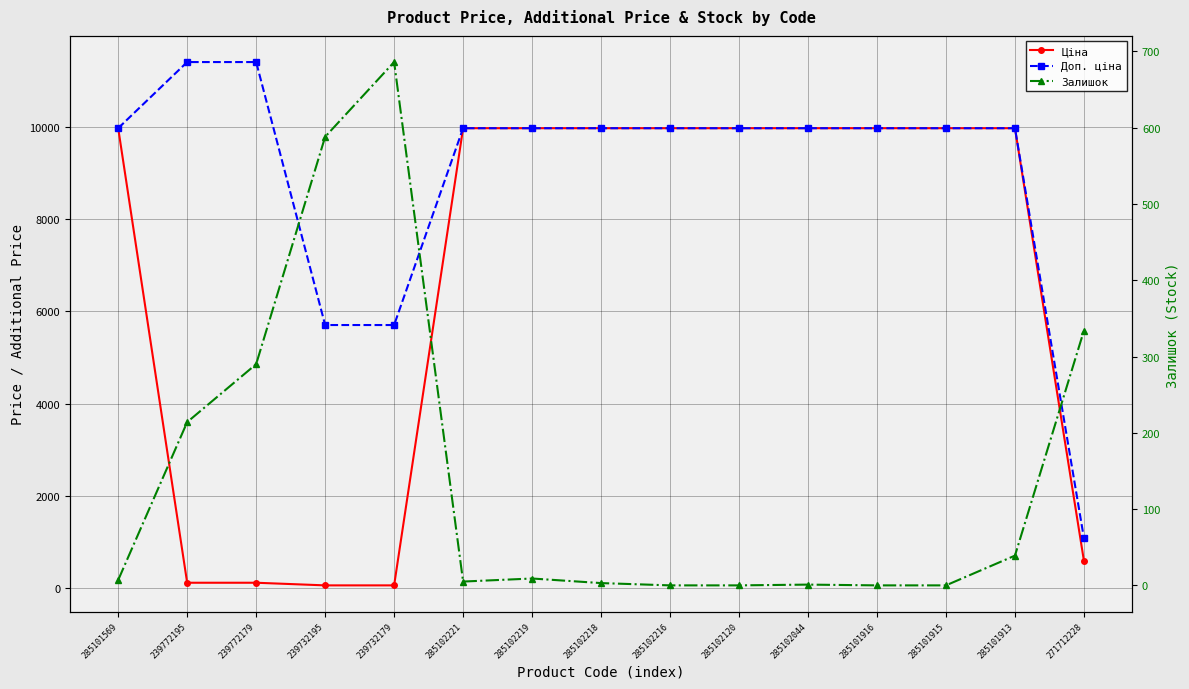

Reading left to right, list all the values displayed in this chart.

Ціна: 9975.0	114.1	114.1	57.0	57.0	9975.0	9975.0	9975.0	9975.0	9975.0	9975.0	9975.0	9975.0	9975.0	589.9
Доп. ціна: 9975.0	11410.0	11410.0	5705.0	5705.0	9975.0	9975.0	9975.0	9975.0	9975.0	9975.0	9975.0	9975.0	9975.0	1081.7
Залишок: 7.0	214.0	290.0	588.0	686.0	5.0	9.0	3.0	0.0	0.0	1.0	0.0	0.0	39.0	334.0